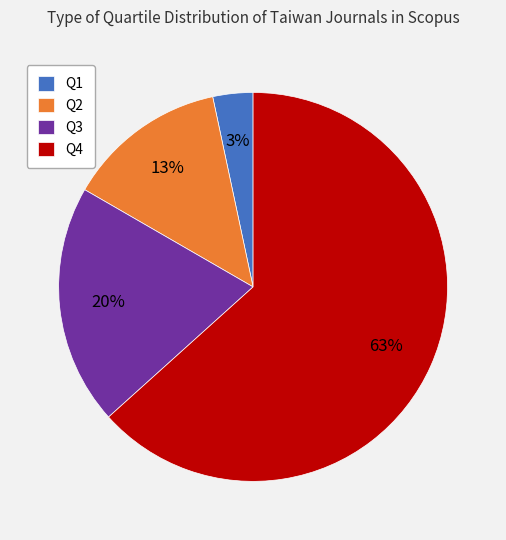

Count the number of slices in the pie.

4